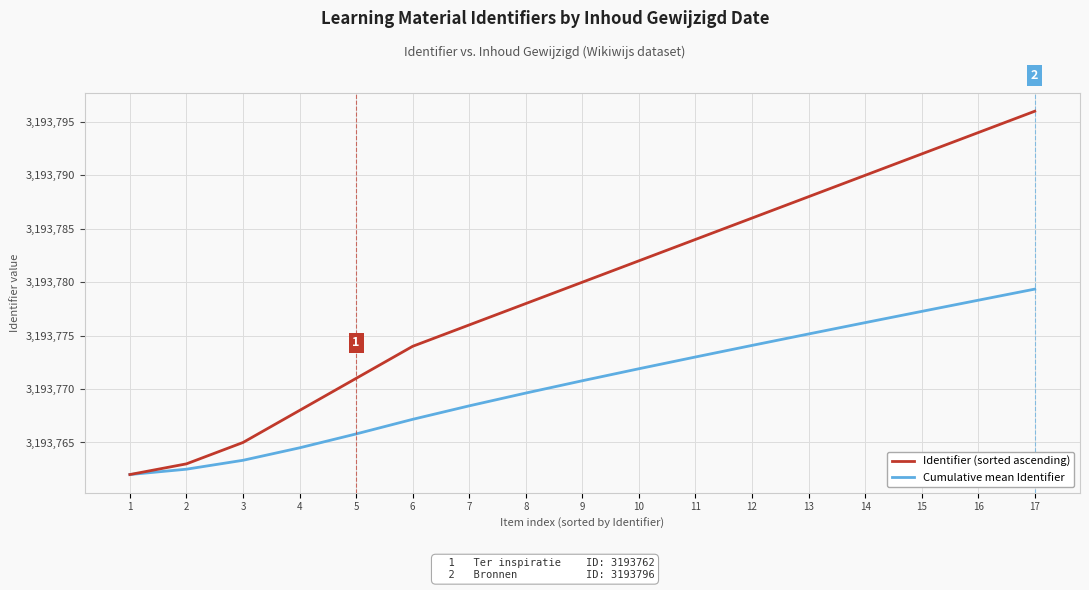

True or false: Cumulative mean Identifier has a value of 3193762.5 at 2.

True